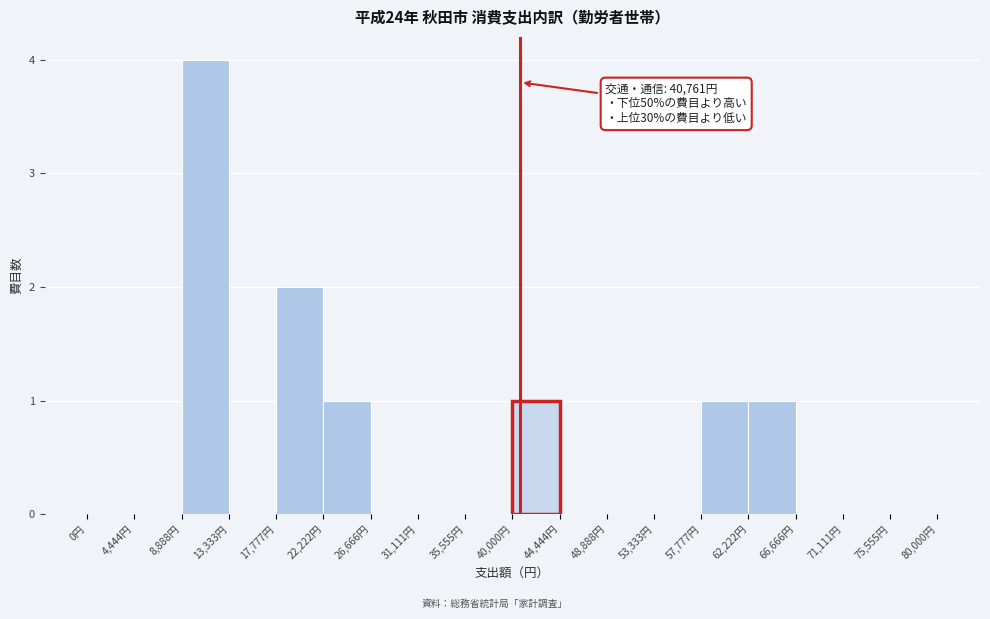

Which range on the x-axis has the tallest bar?

9000 to 13500